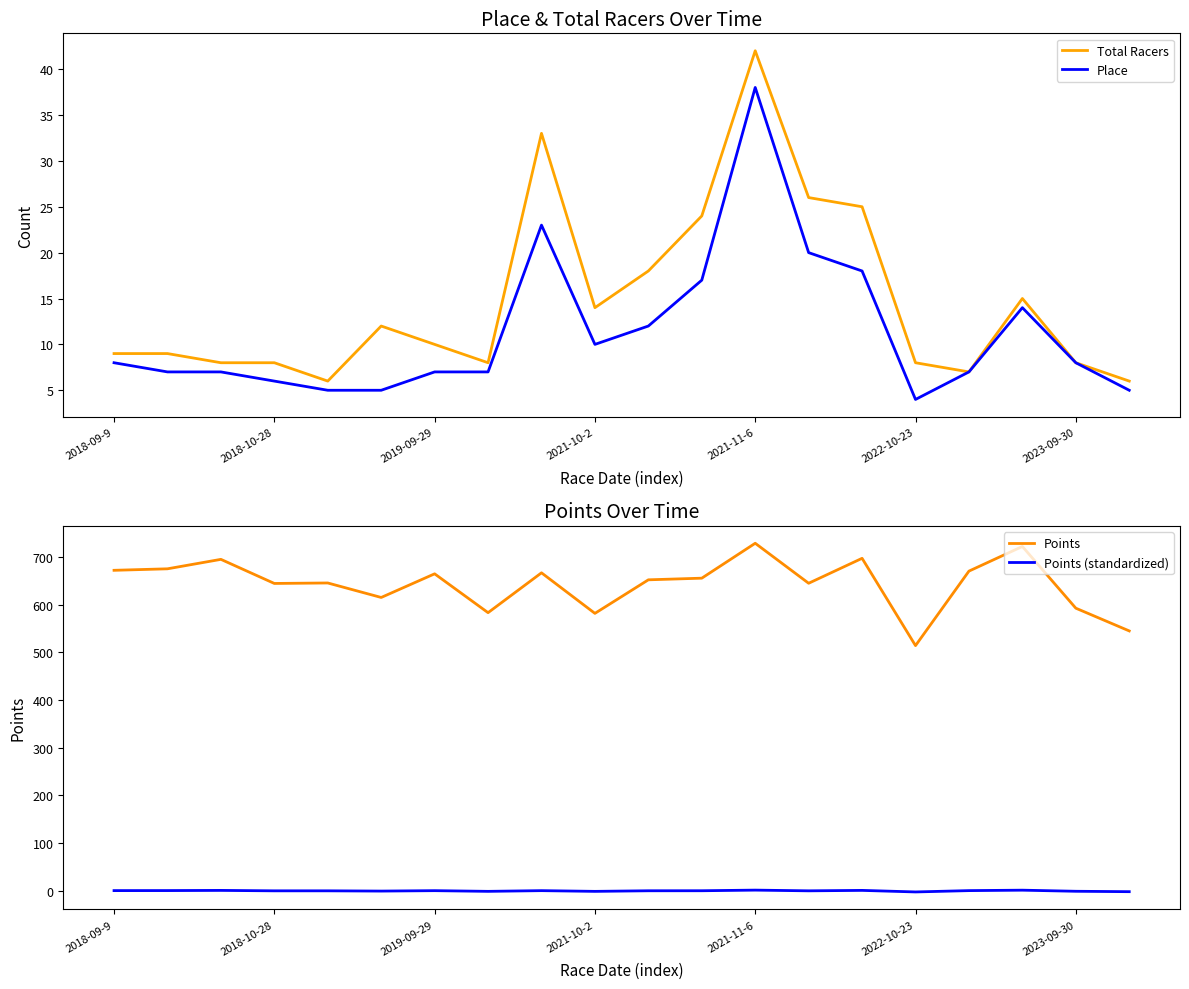

Reading left to right, what are all the values shown in this chart?

Total Racers: 9.0	9.0	8.0	8.0	6.0	12.0	10.0	8.0	33.0	14.0	18.0	24.0	42.0	26.0	25.0	8.0	7.0	15.0	8.0	6.0
Place: 8.0	7.0	7.0	6.0	5.0	5.0	7.0	7.0	23.0	10.0	12.0	17.0	38.0	20.0	18.0	4.0	7.0	14.0	8.0	5.0
Points: 672.1	675.3	695.1	644.6	645.6	615.2	664.8	583.3	666.9	581.8	652.2	655.6	728.8	645.0	697.3	514.2	670.4	722.1	592.7	545.0
Points (standardized): 0.5	0.6	0.9	0.0	0.0	-0.5	0.4	-1.1	0.4	-1.1	0.2	0.2	1.5	0.0	1.0	-2.3	0.5	1.4	-0.9	-1.8